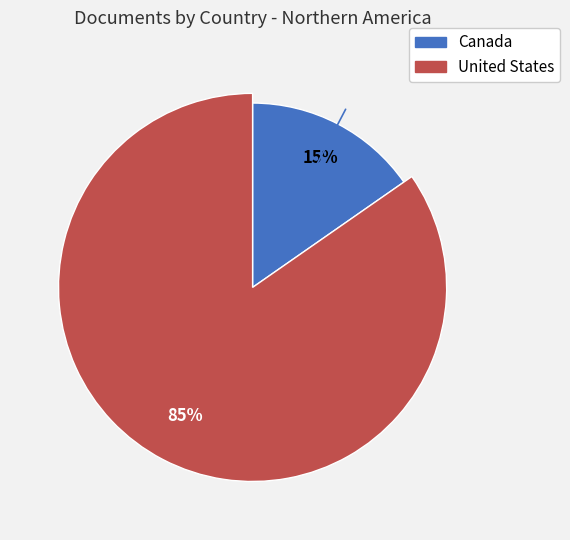

What percentage is the United States slice, to the nearest percent?

85%